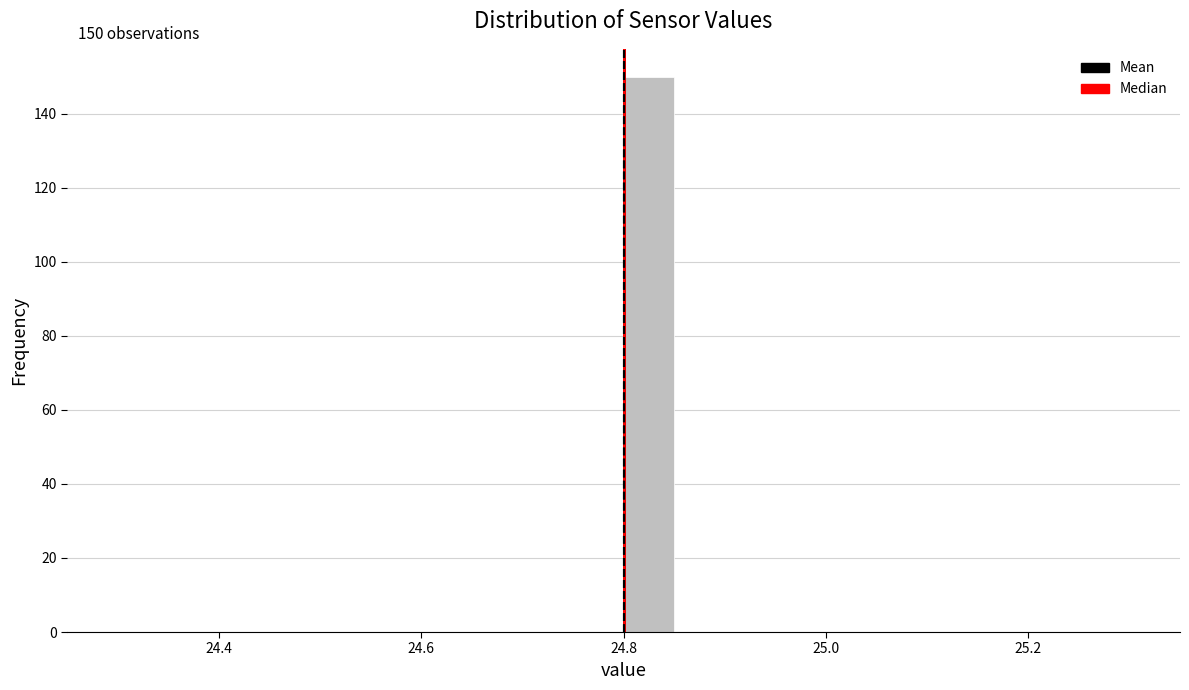

Around what value on the x-axis is the tallest bar? Give the approximate position of its centre, as read against the axis.

24.82